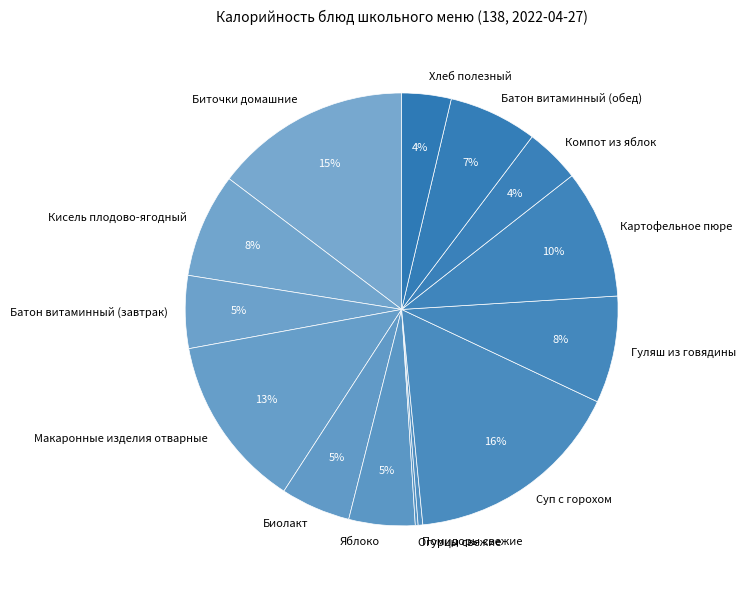

To the nearest percent, what is the difference between the largest and smallest slice percentages?

16%